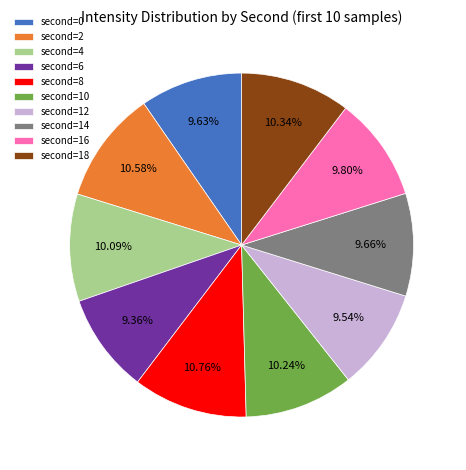

Is there any slice that represents more than half of the pie?

No